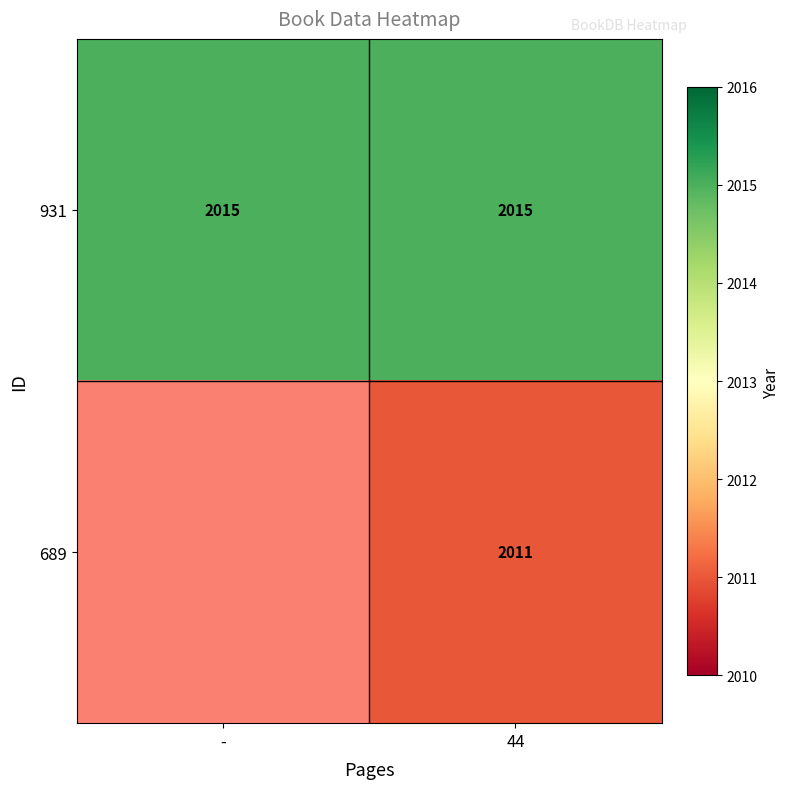

What is the average value of the 931 series?

2015